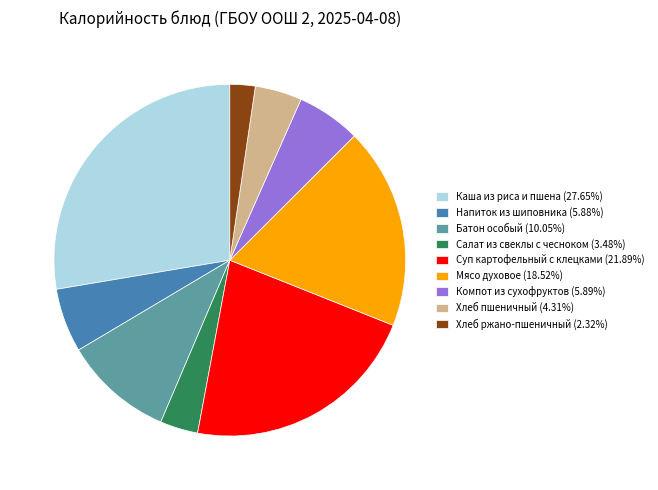

Which category has the smallest portion of the pie?

Хлеб ржано-пшеничный